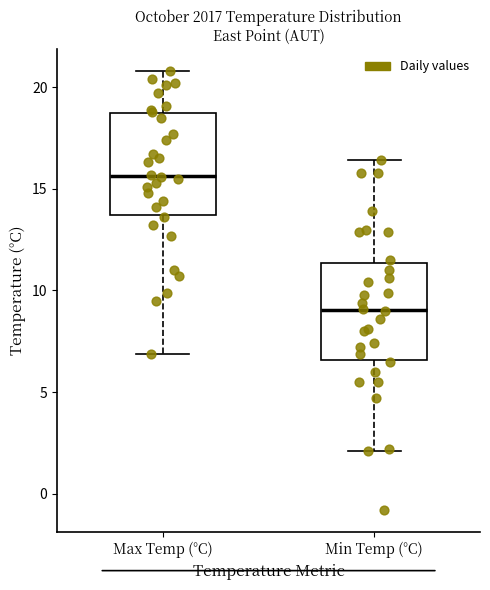

Which box's median line is the lowest?

Min Temp (°C)